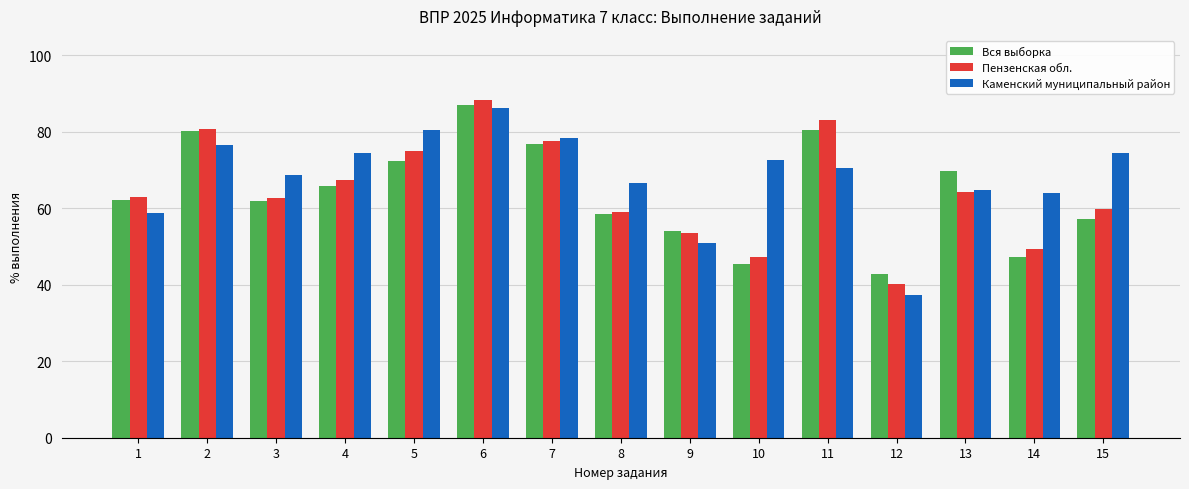

Which series has the widest spread of values?

Каменский муниципальный район